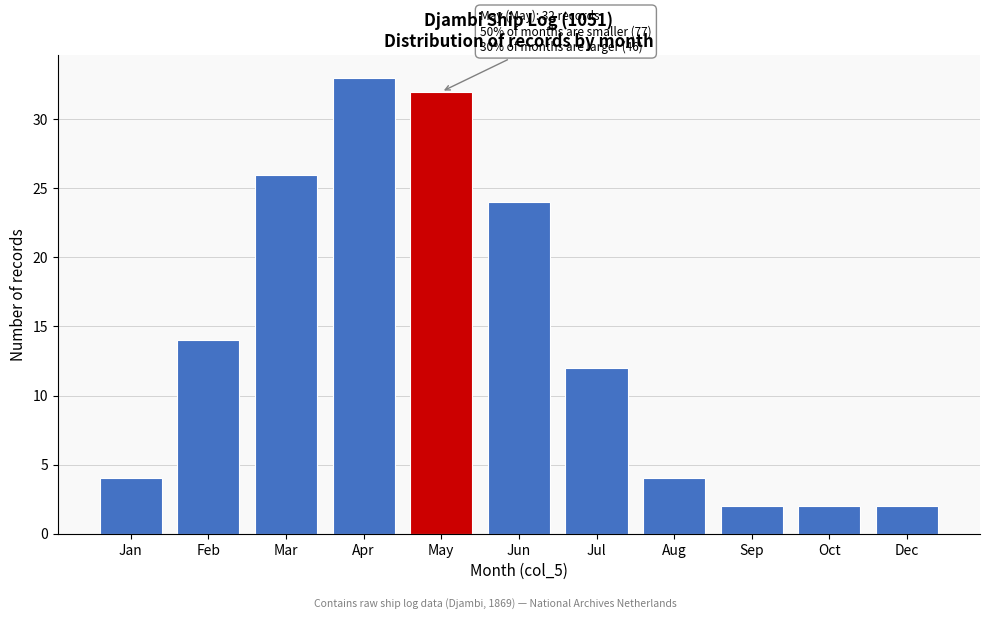

Reading right to left, list all the values displayed in this chart.

Dec=2	Oct=2	Sep=2	Aug=4	Jul=12	Jun=24	May=32	Apr=33	Mar=26	Feb=14	Jan=4